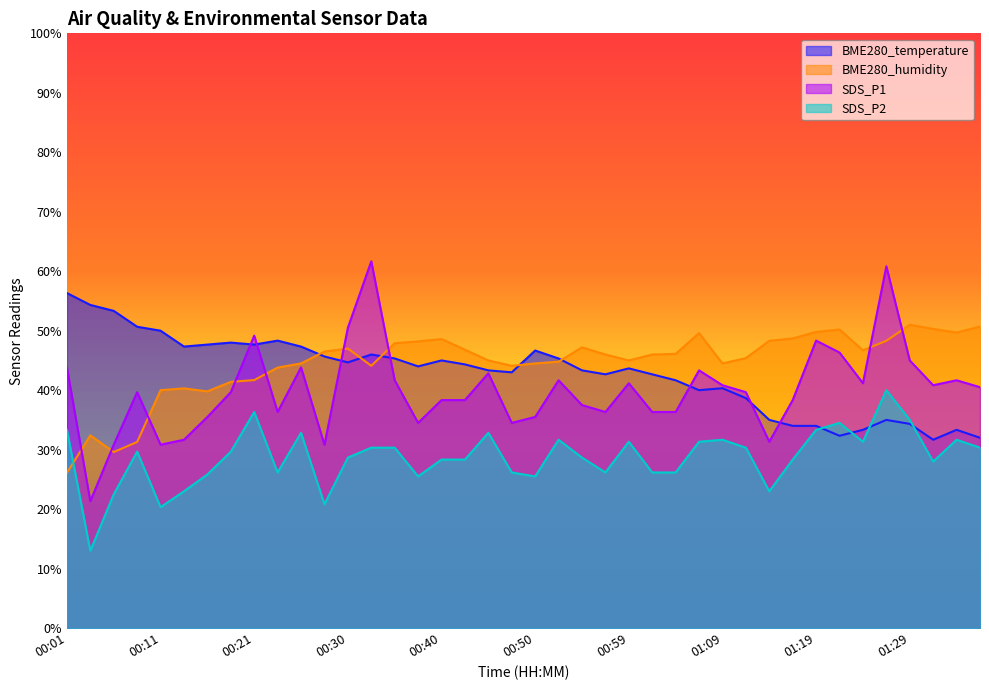

The value of SDS_P2 at 01:26 is 16.9. True or false?

False